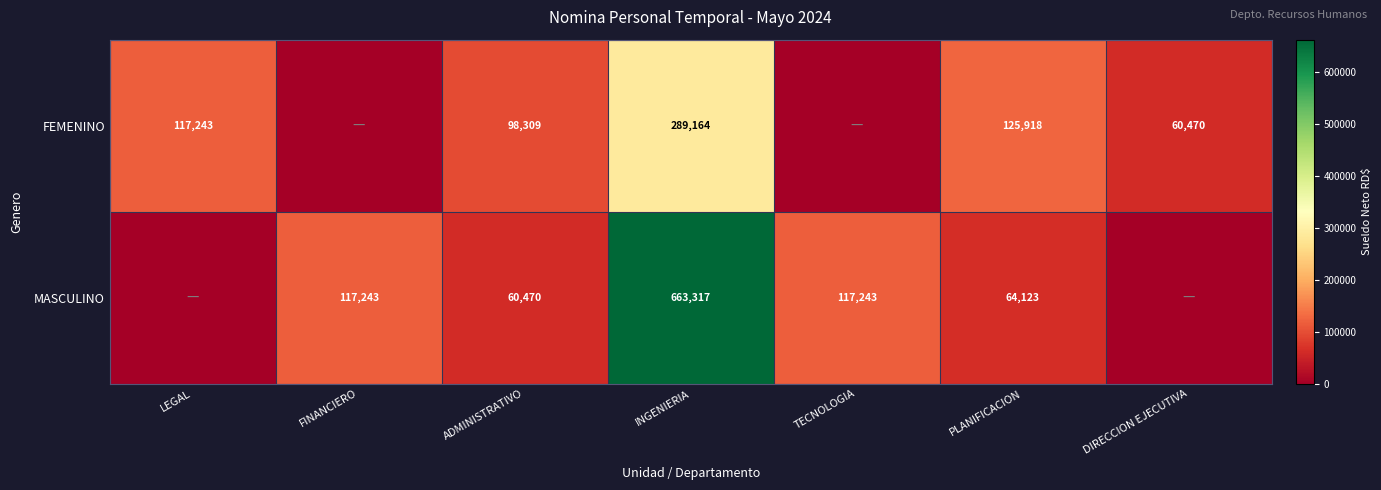

At INGENIERIA, list the series in order from smallest to largest.

FEMENINO, MASCULINO